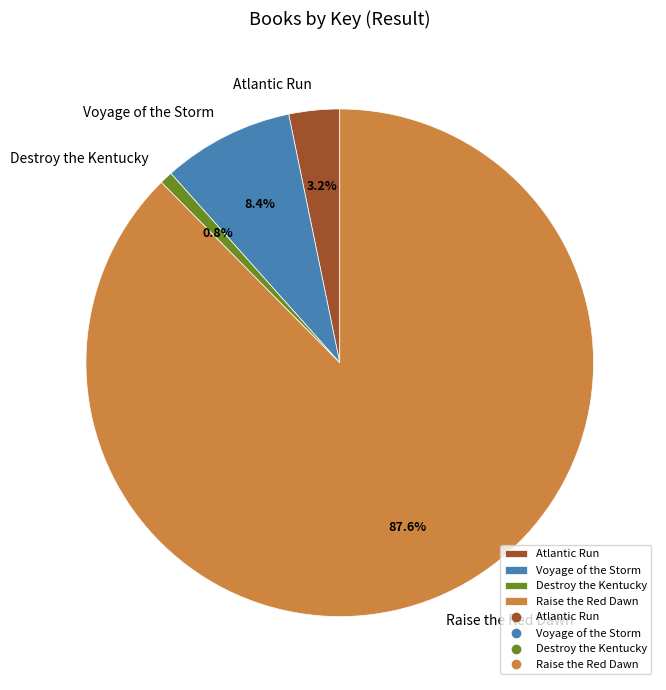

To the nearest percent, what is the difference between the largest and smallest slice percentages?

87%